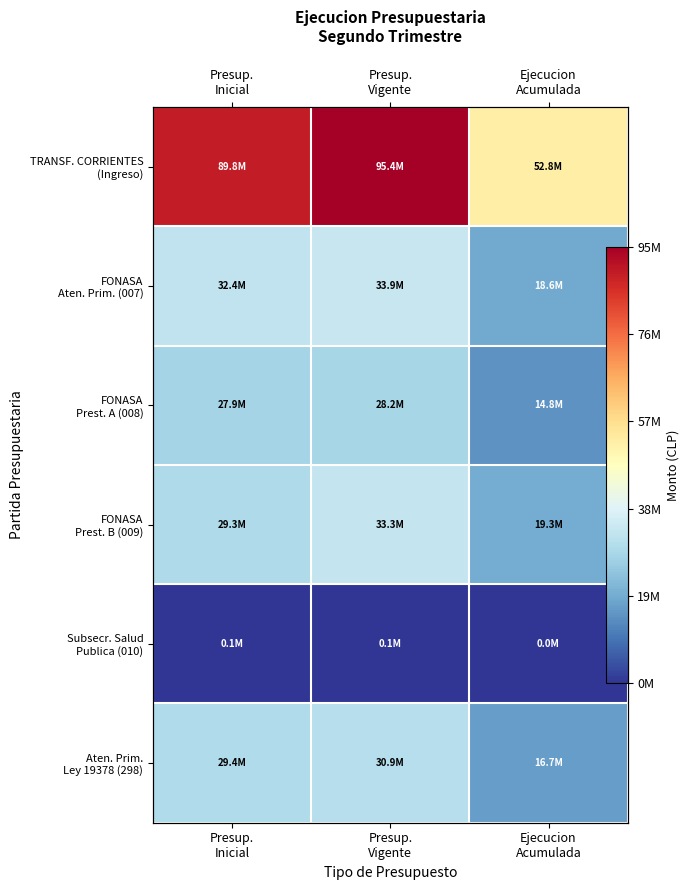

What is the difference between the FONASA Aten. Prim. (007) values at Ejecucion Acumulada and Presup. Inicial?

0.1